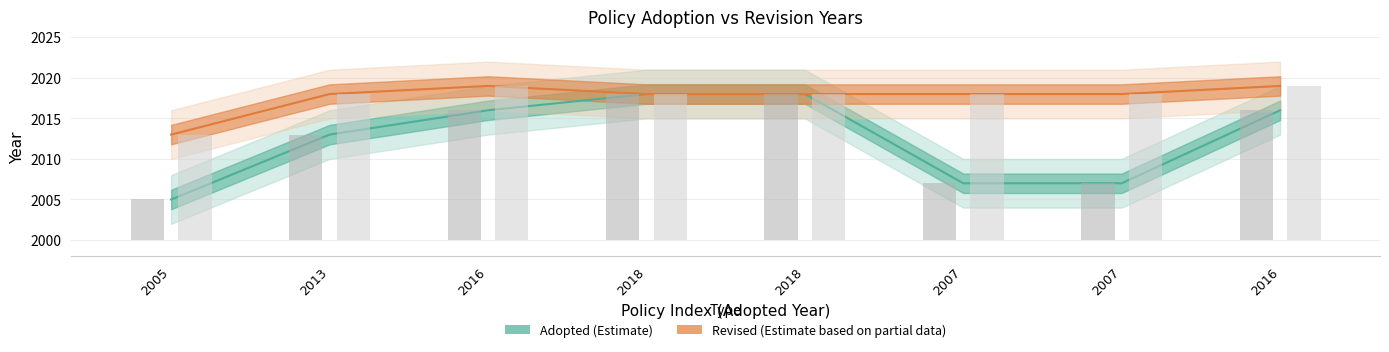

Are the bars grouped side by side (vs. stacked)?

Yes